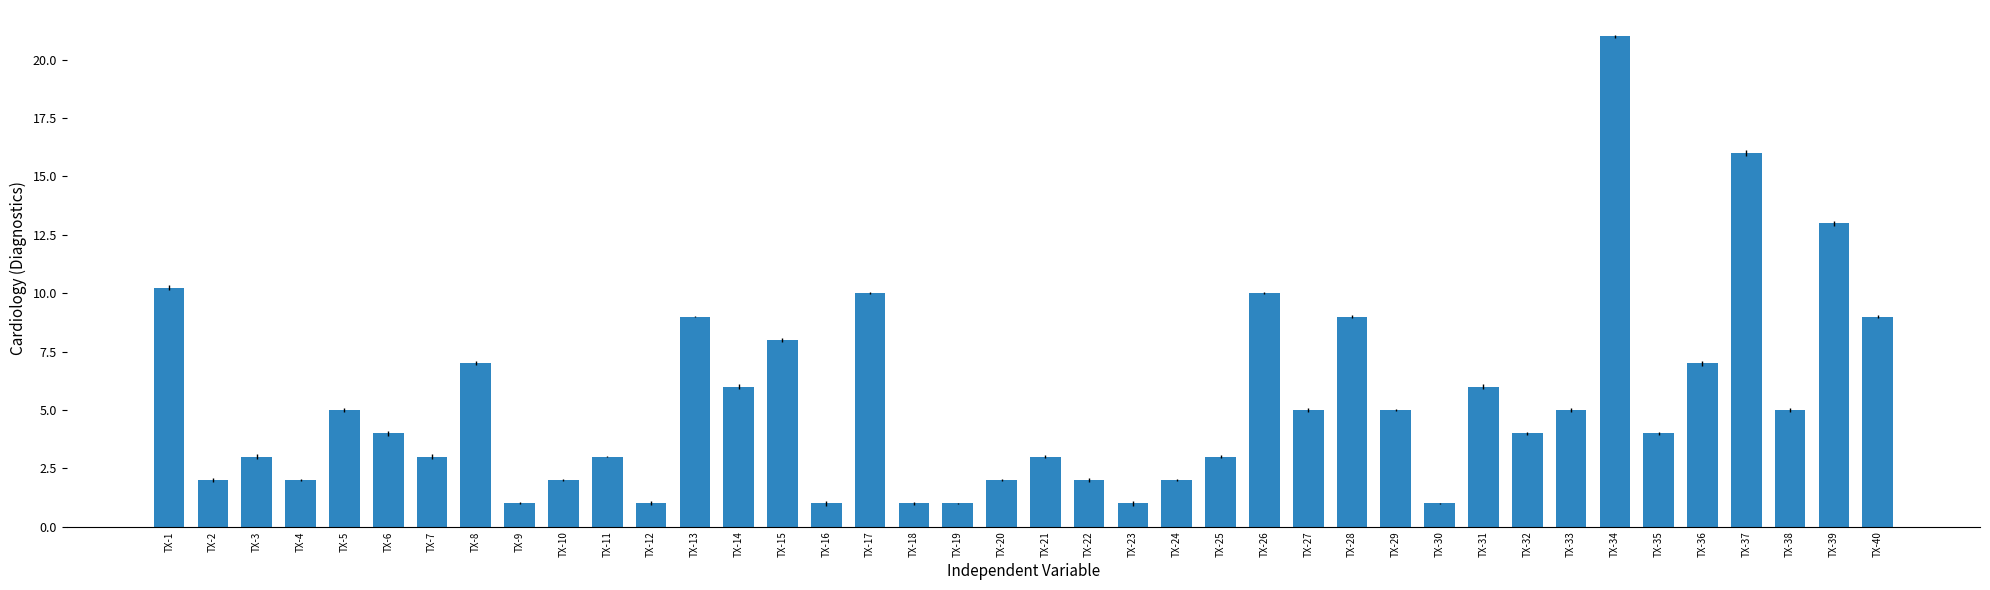

At which label does the data first exceed 4?

TX-1